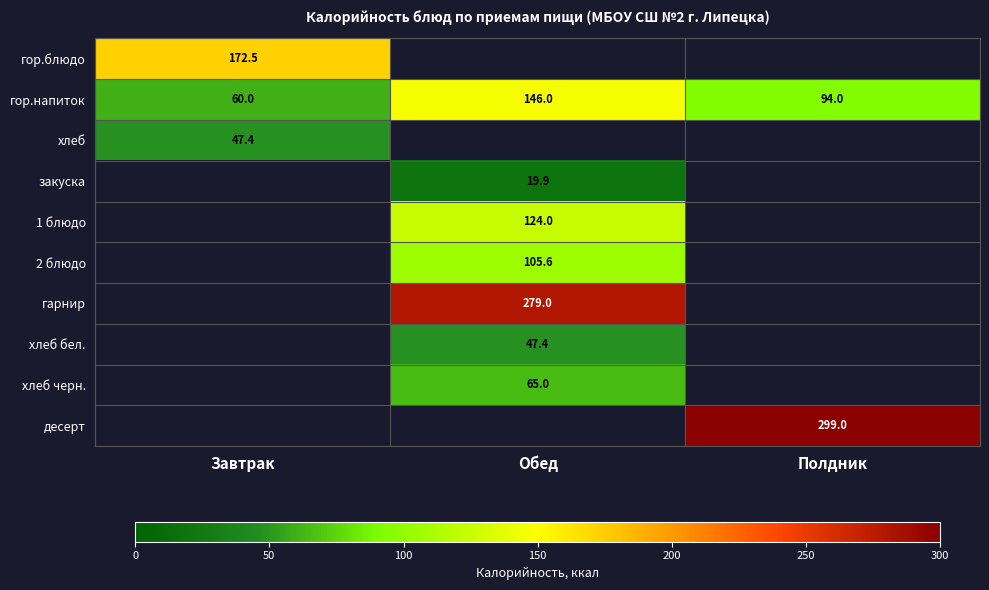

Between Обед and Полдник, which is larger?

Полдник